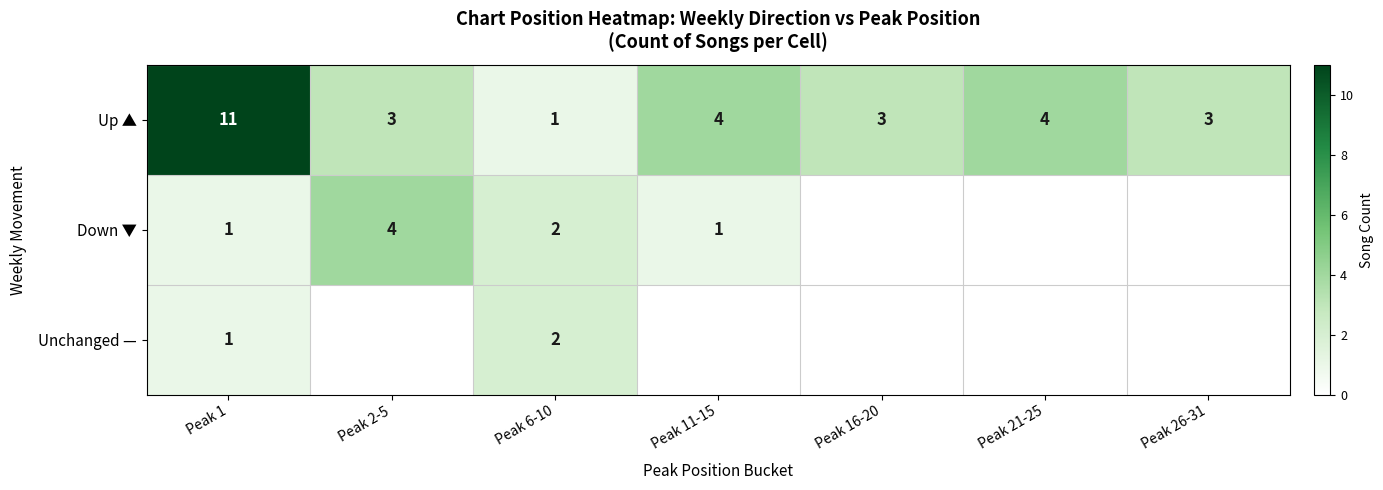

True or false: Down ▼ has a value of 2 at Peak 6-10.

True